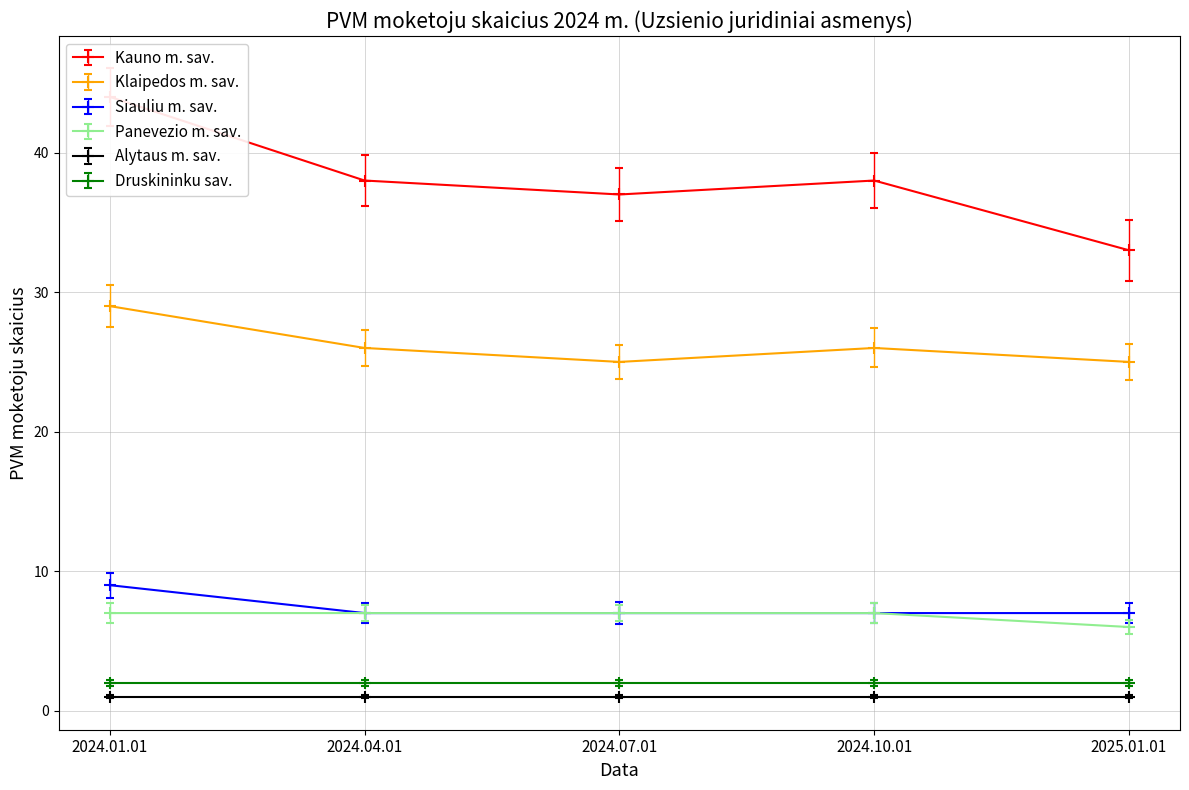

True or false: Klaipedos m. sav. and Panevezio m. sav. cross at least once.

False